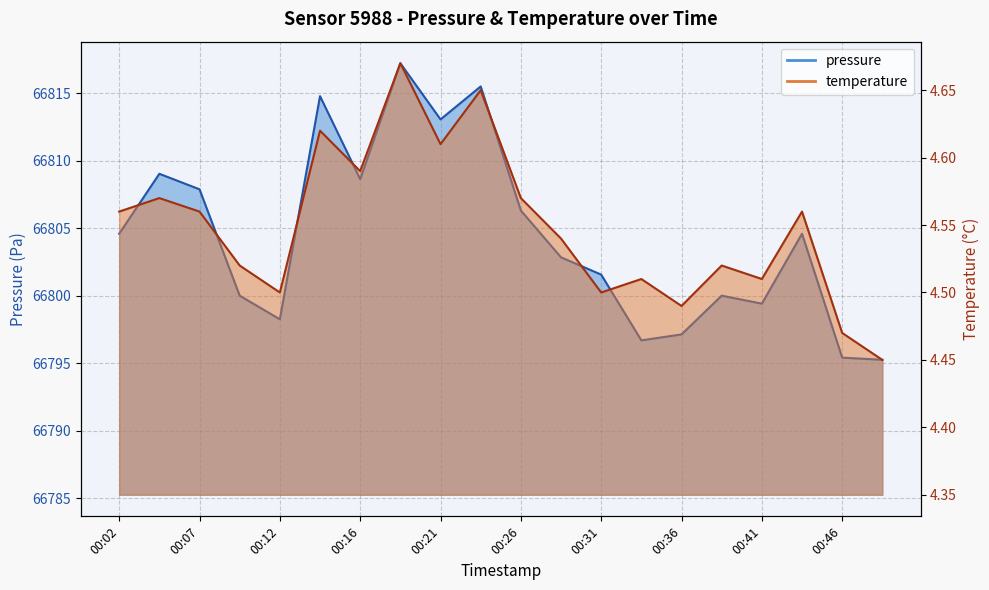

What is the average value of the temperature series?

4.5